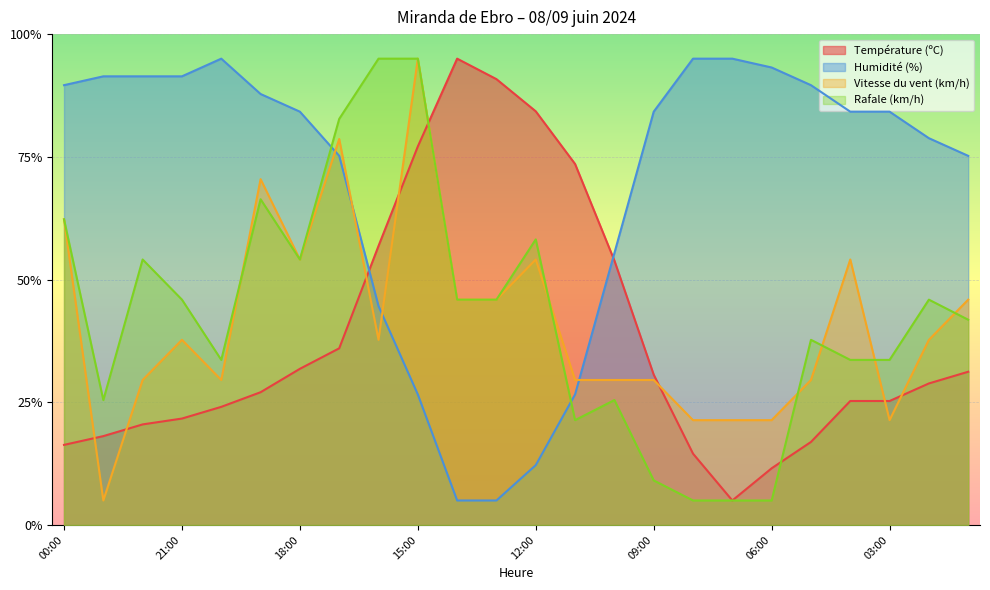

What is the greatest value displayed?

95.0